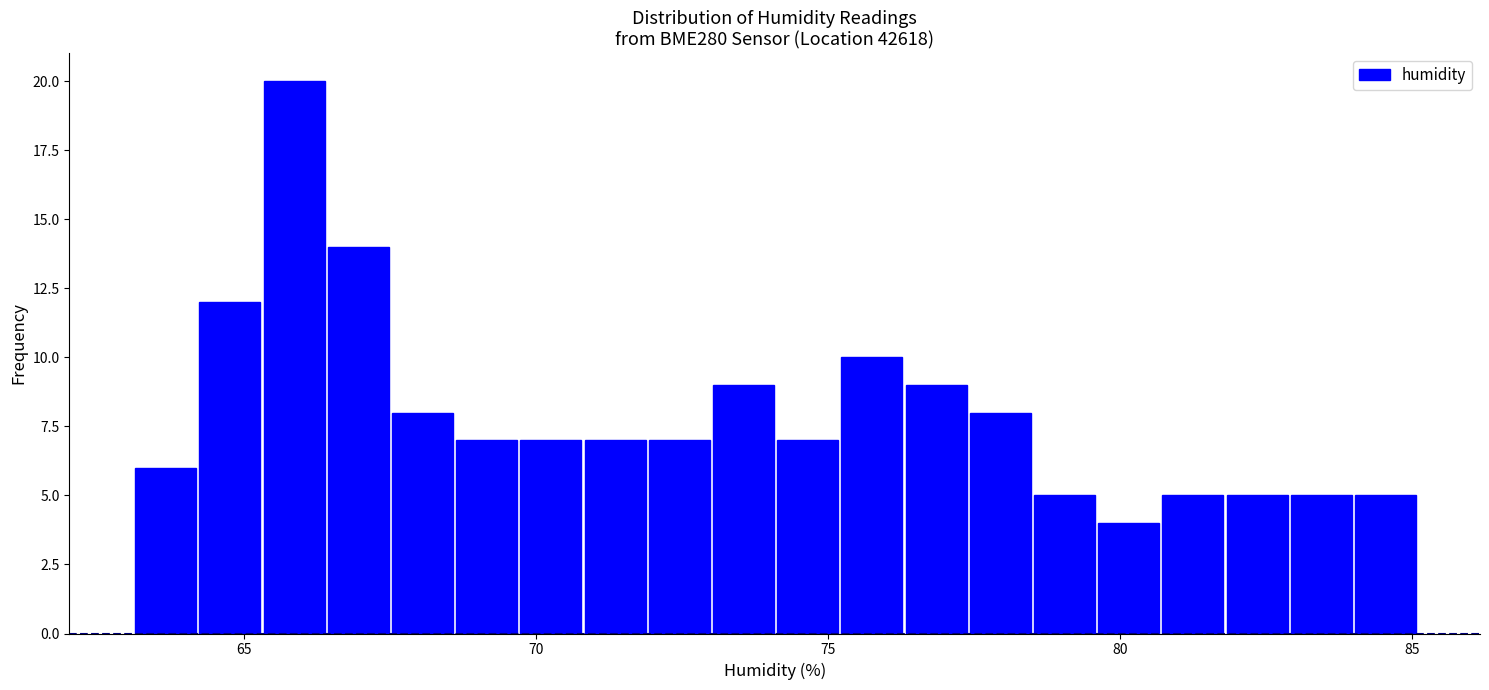

Around what value on the x-axis is the tallest bar? Give the approximate position of its centre, as read against the axis.

66.0